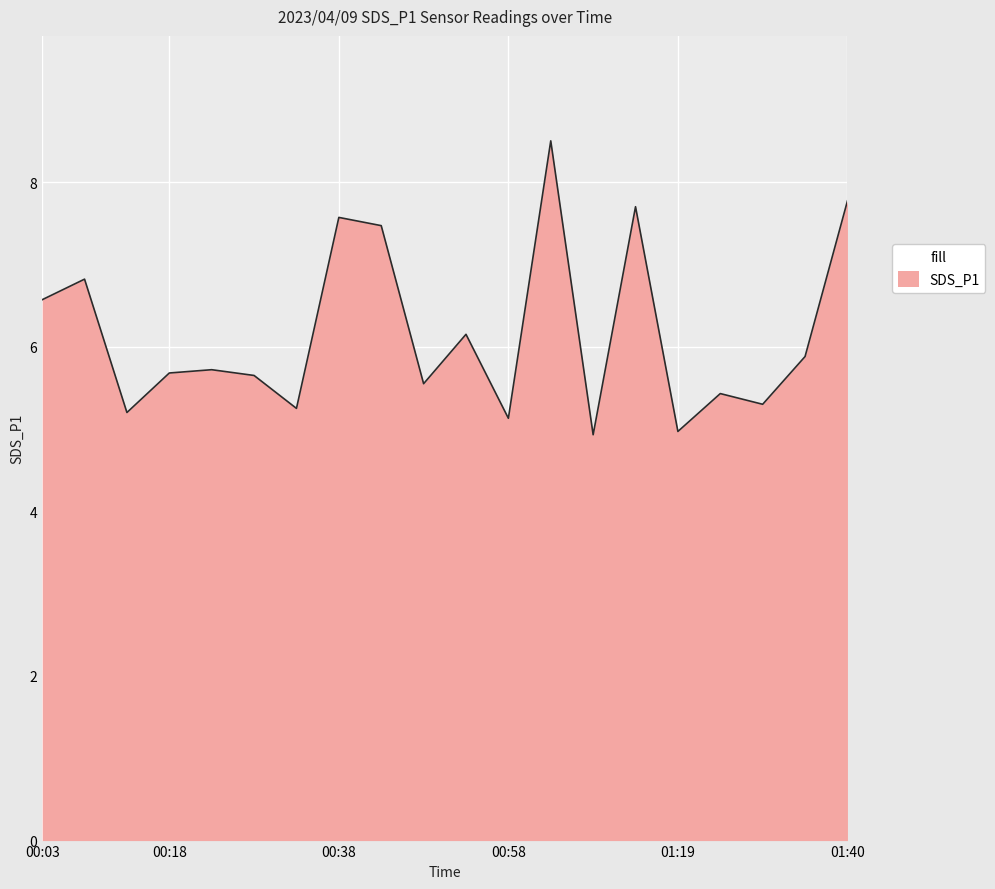

How many series are shown in this chart?

1